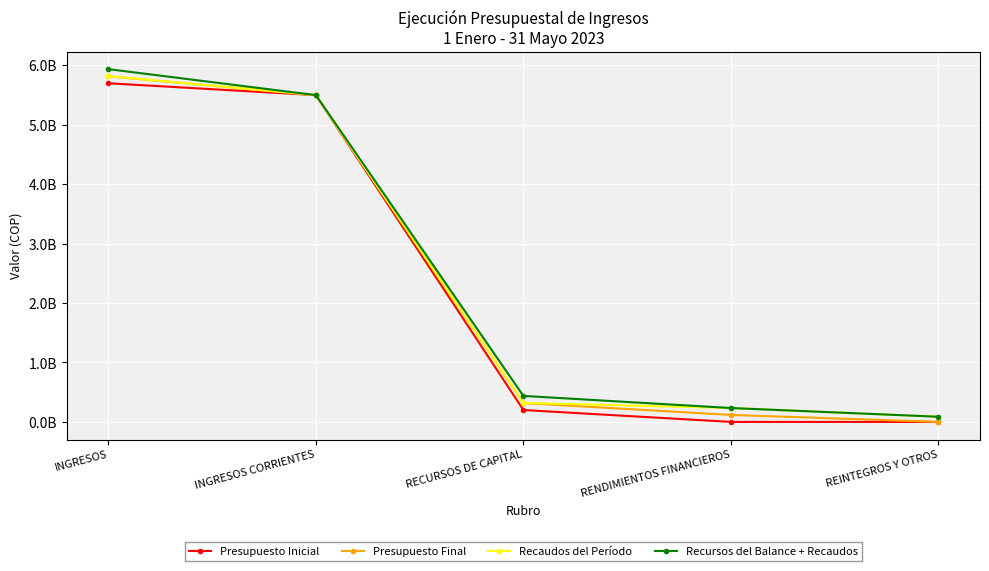

True or false: Recursos del Balance + Recaudos and Recaudos del Período cross at least once.

False